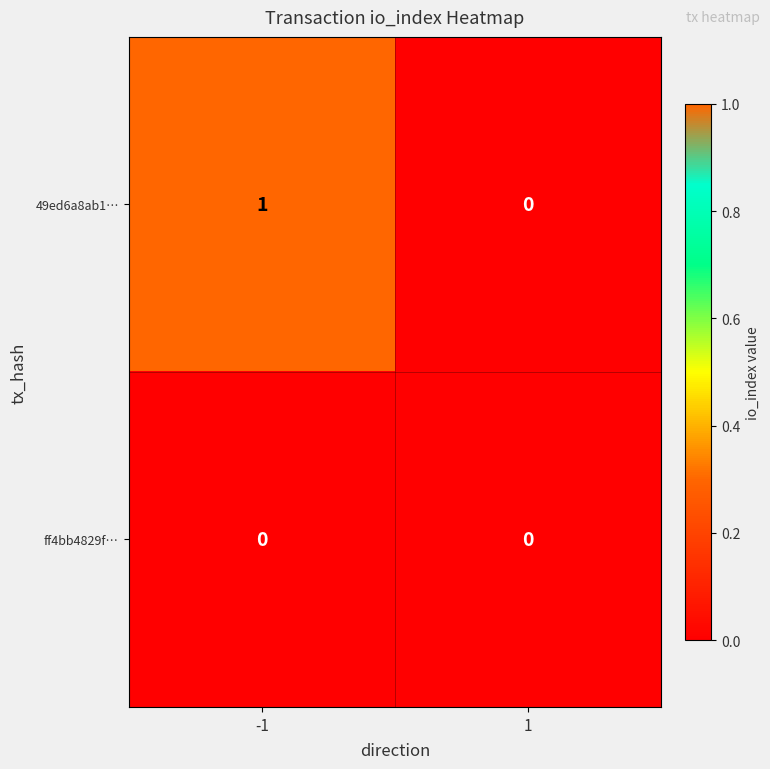

Reading left to right, list all the values displayed in this chart.

49ed6a8ab1…: -1=1	1=0
ff4bb4829f…: -1=0	1=0